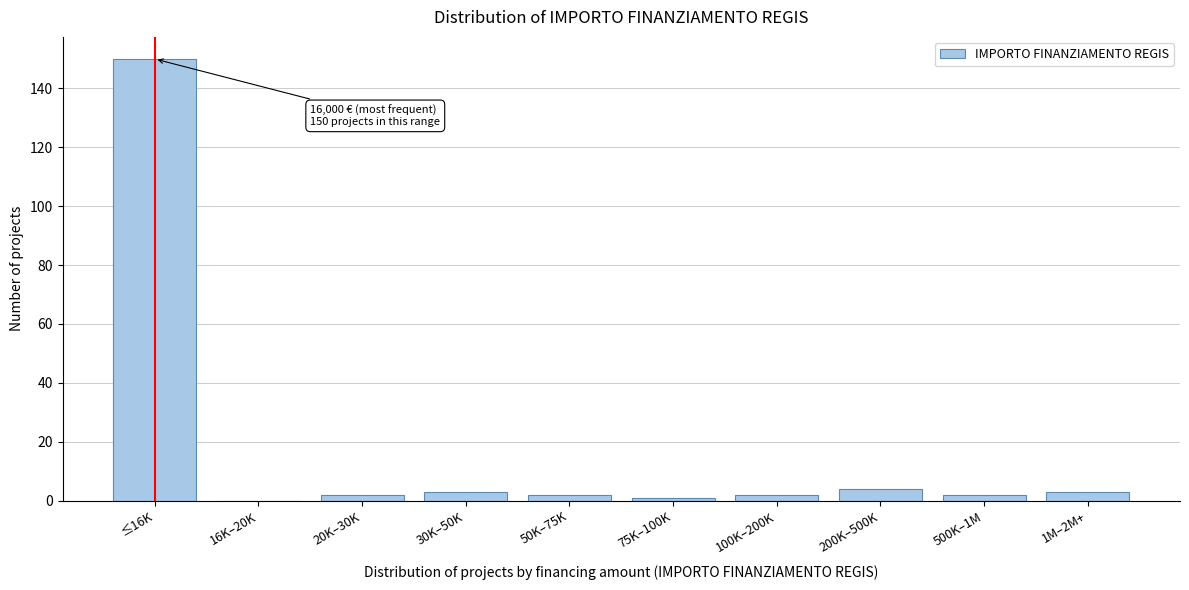

Reading left to right, extract all data points from this chart.

≤16K=150	16K–20K=0	20K–30K=2	30K–50K=3	50K–75K=2	75K–100K=1	100K–200K=2	200K–500K=4	500K–1M=2	1M–2M+=3